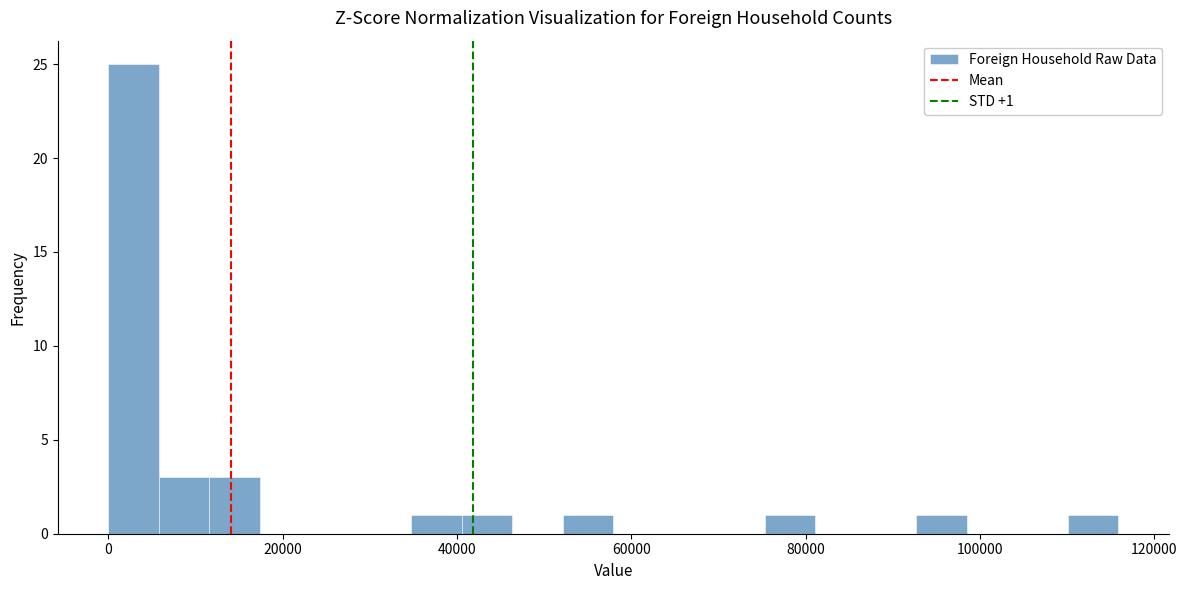

Read against the x-axis, roughly where is the centre of the tallest bar?

2000